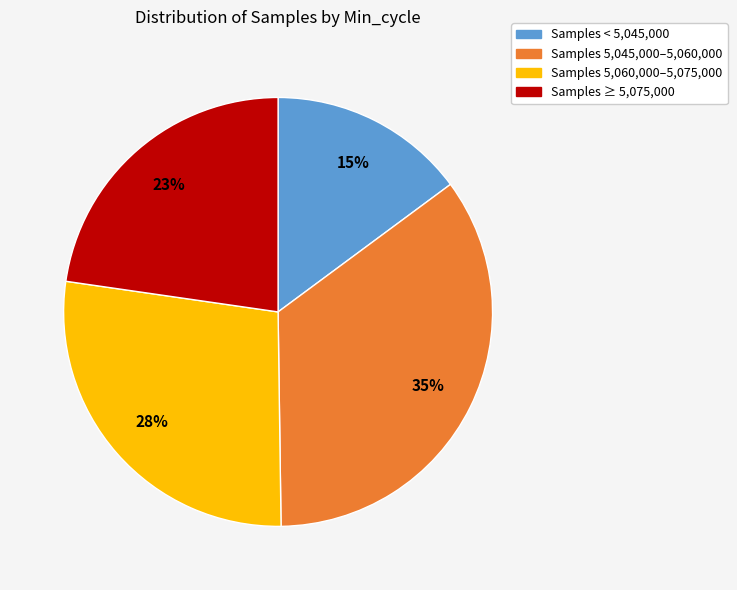

Does any single category account for the majority?

No